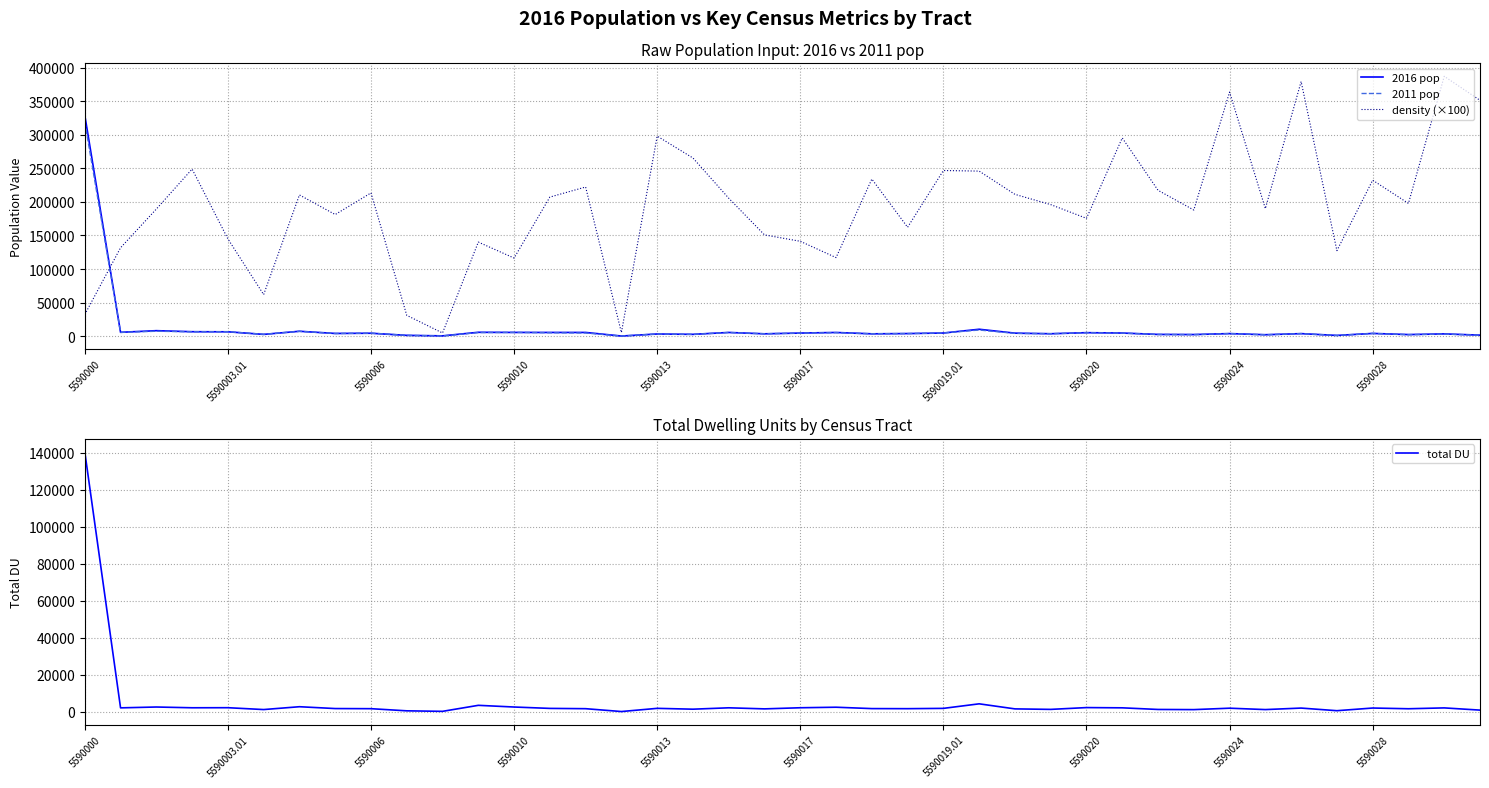

The density (×100) series shows 30980.5 at 5590003.01. True or false?

False